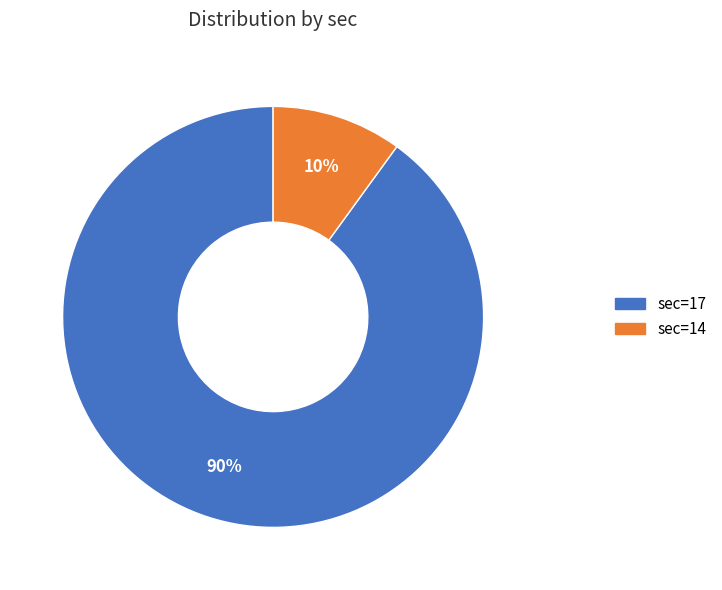

To the nearest percent, what is the difference between the largest and smallest slice percentages?

80%